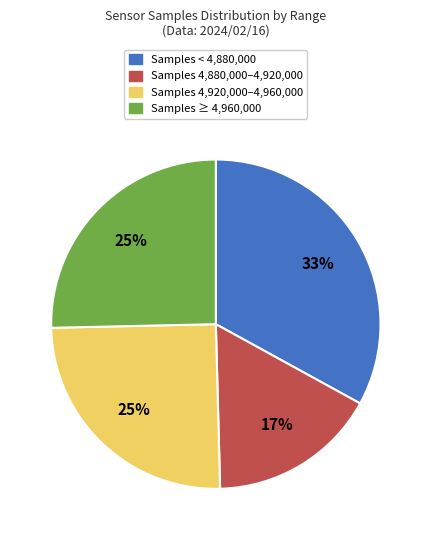

To the nearest percent, what percentage of the pie is Samples ≥ 4,960,000?

25%